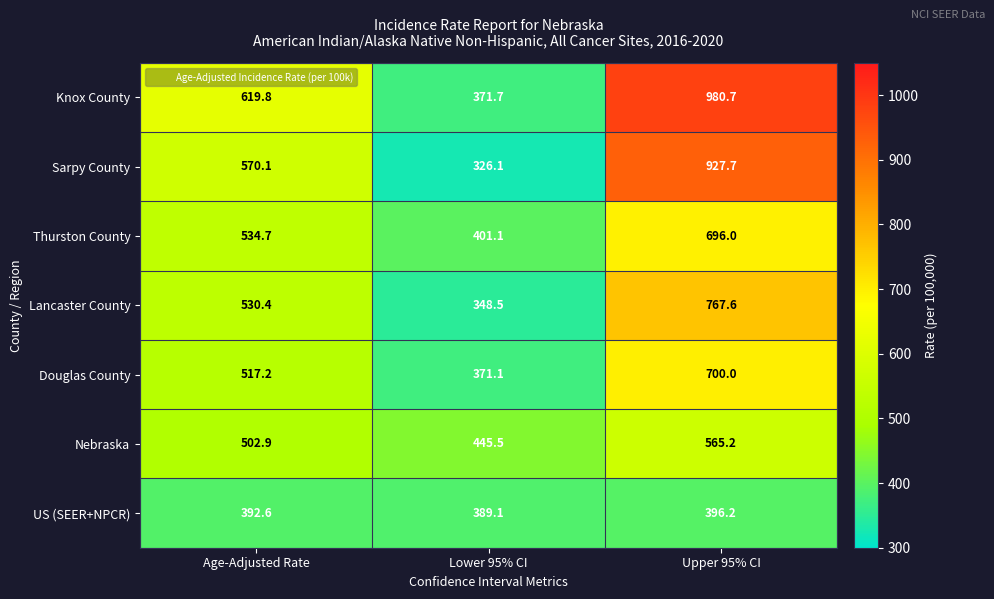

Reading right to left, extract all data points from this chart.

Knox County: 980.7	371.7	619.8
Sarpy County: 927.7	326.1	570.1
Thurston County: 696.0	401.1	534.7
Lancaster County: 767.6	348.5	530.4
Douglas County: 700.0	371.1	517.2
Nebraska: 565.2	445.5	502.9
US (SEER+NPCR): 396.2	389.1	392.6